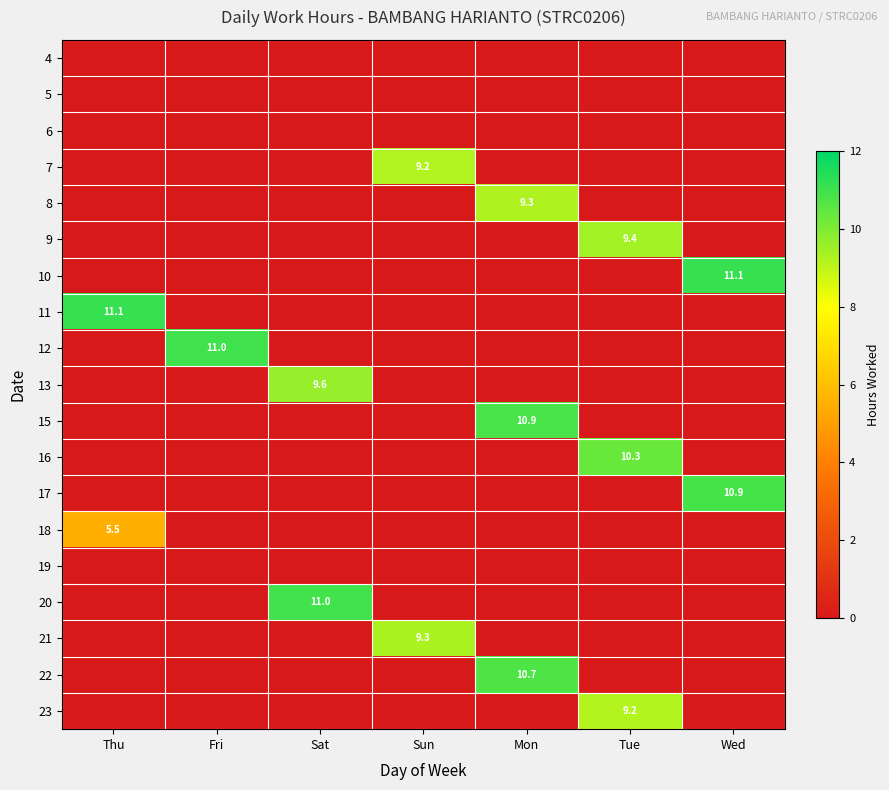

Is it true that 21 equals 5.2 at Sun?

False